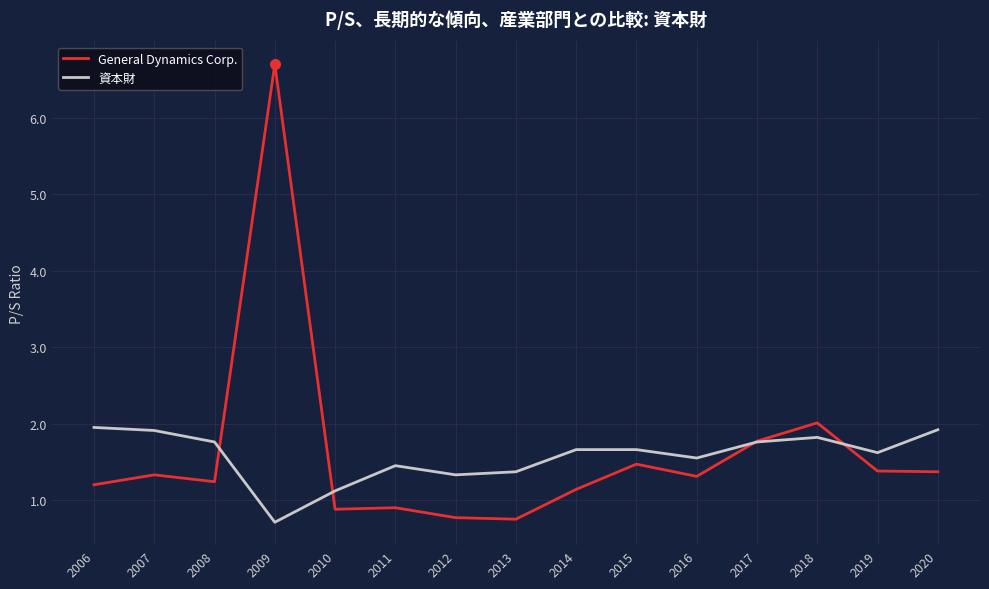

True or false: General Dynamics Corp. has a value of 1.3 at 2007.

True